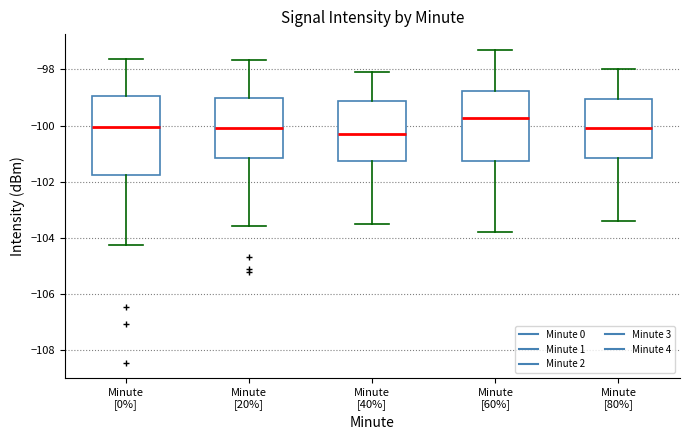

Which box is the tallest, from its lower edge to its upper edge?

Minute [0%]